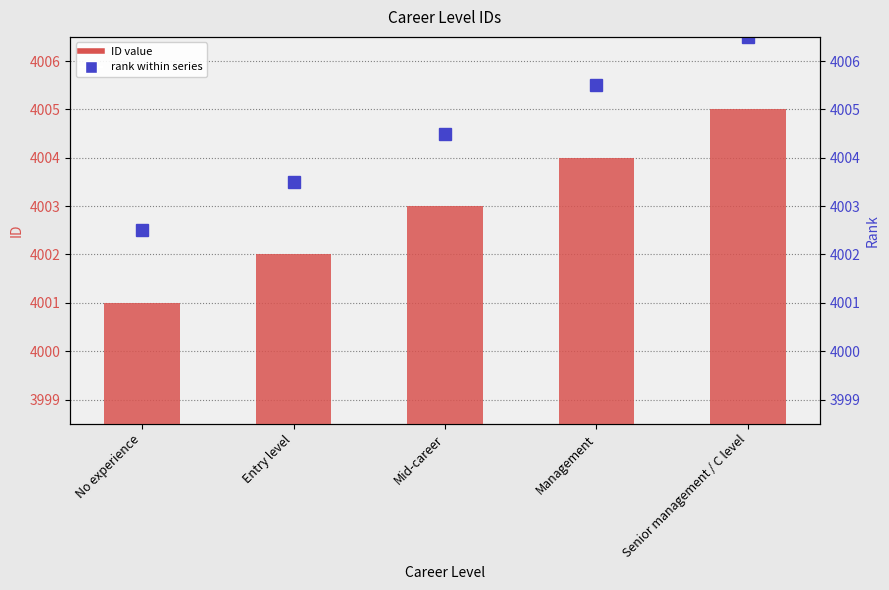

What is the label of the 1st bar from the right?

Senior management / C level